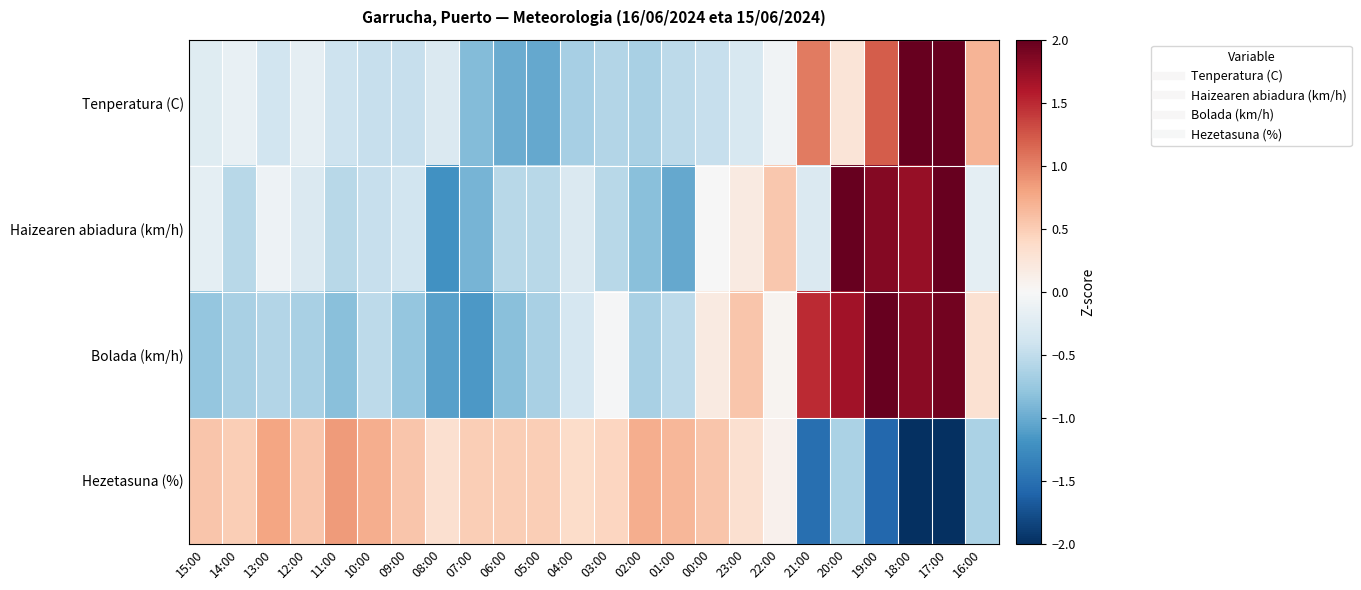

Between 07:00 and 02:00, which is larger?

02:00